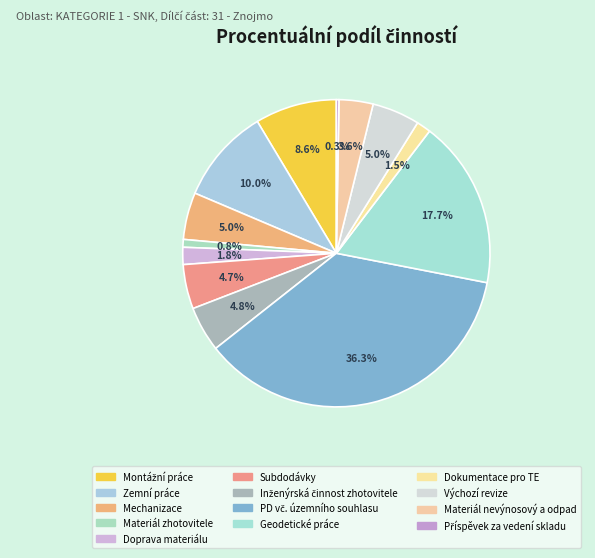

What portion of the pie excludes PD vč. územního souhlasu?

63.7%